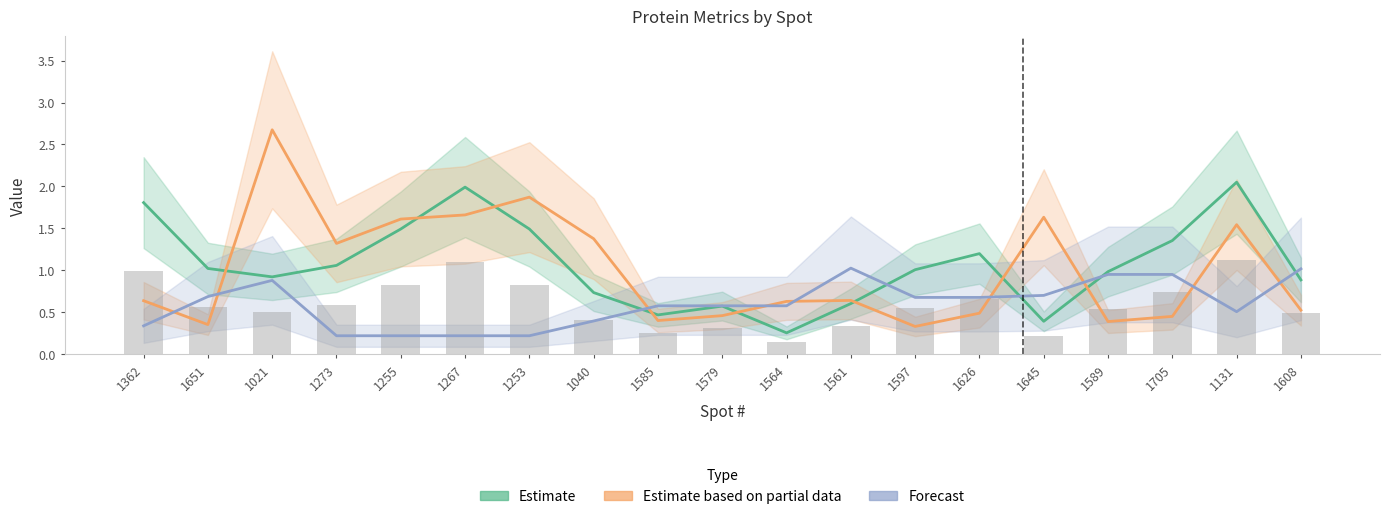

What is the approximate value of Estimate at 1040?

0.7